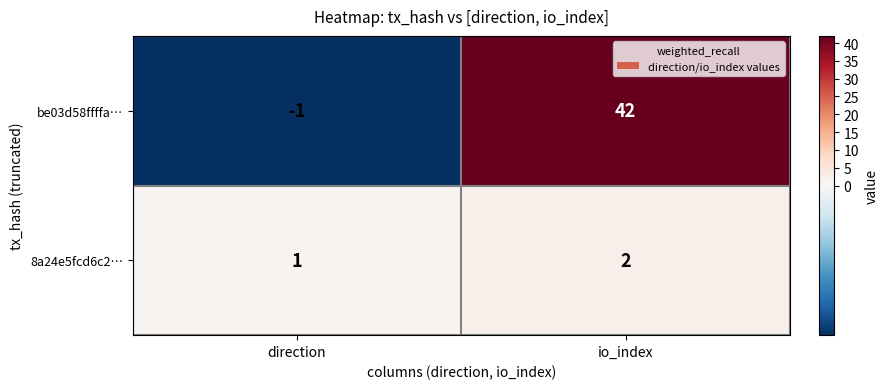

Reading right to left, list all the values displayed in this chart.

be03d58ffffa…: io_index=42	direction=-1
8a24e5fcd6c2…: io_index=2	direction=1